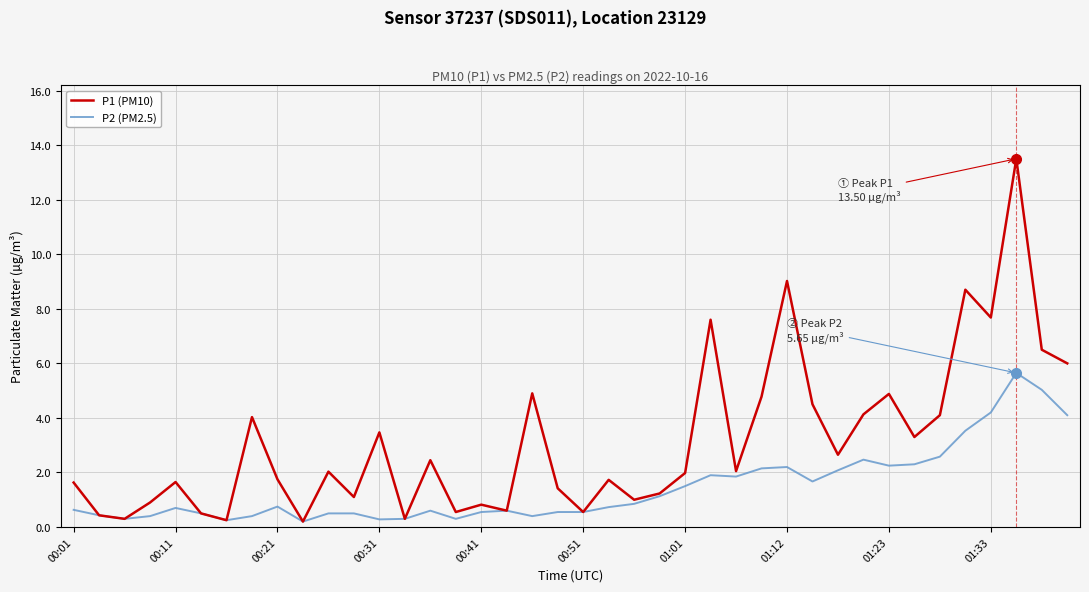

Rank the series by their maximum value, from highest to lowest.

P1 (PM10), P2 (PM2.5)